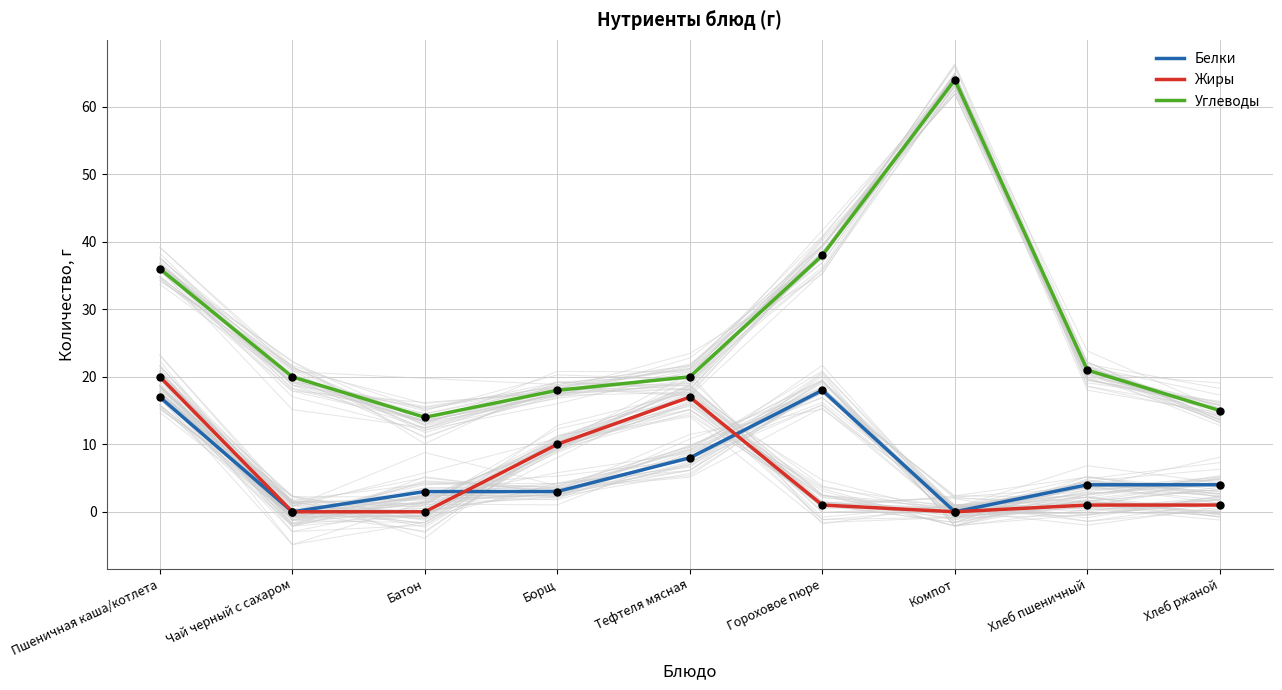

Which series has the largest total across all categories?

Углеводы